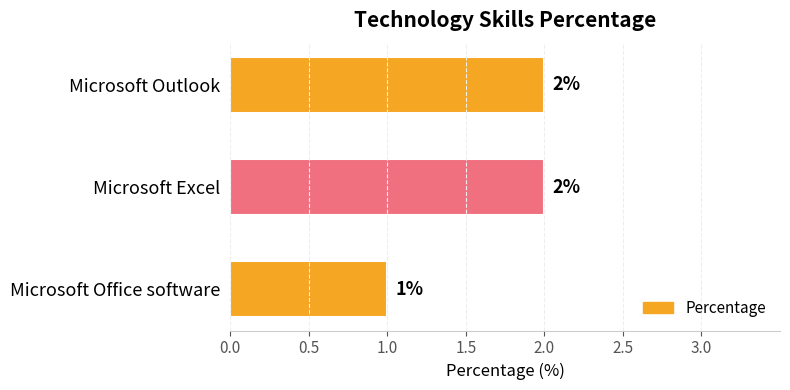

Reading bottom to top, extract all data points from this chart.

Microsoft Office software=1	Microsoft Excel=2	Microsoft Outlook=2